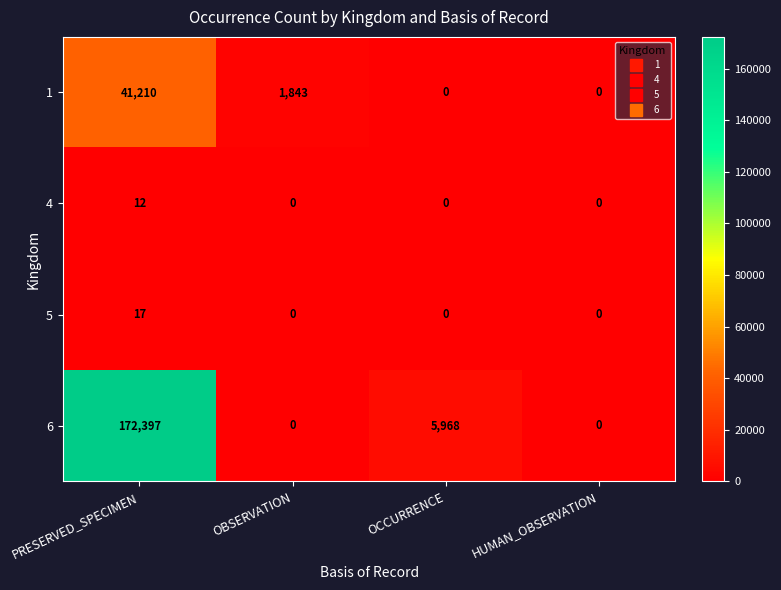

Rank the series by their maximum value, from lowest to highest.

4, 5, 1, 6